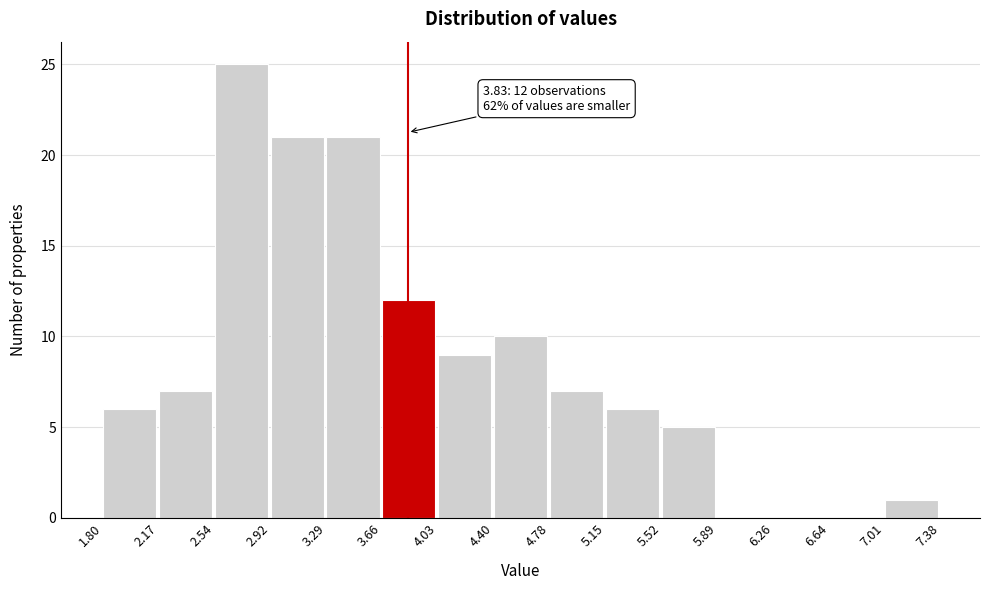

Which range on the x-axis has the tallest bar?

2.54 to 2.92